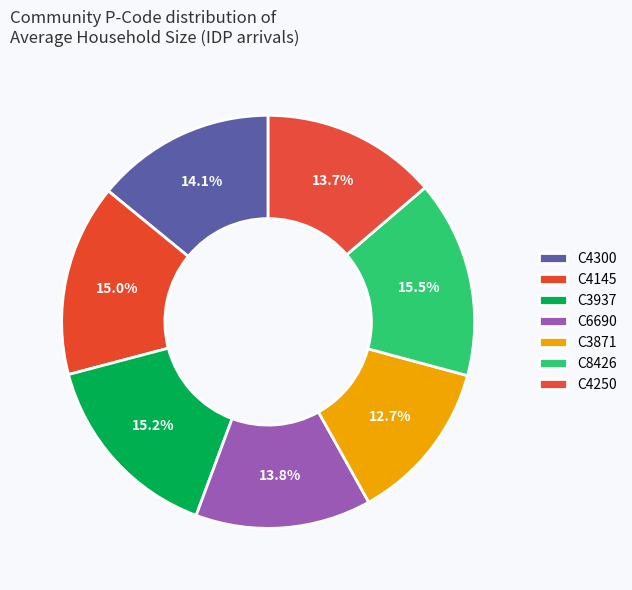

Count the number of slices in the pie.

7